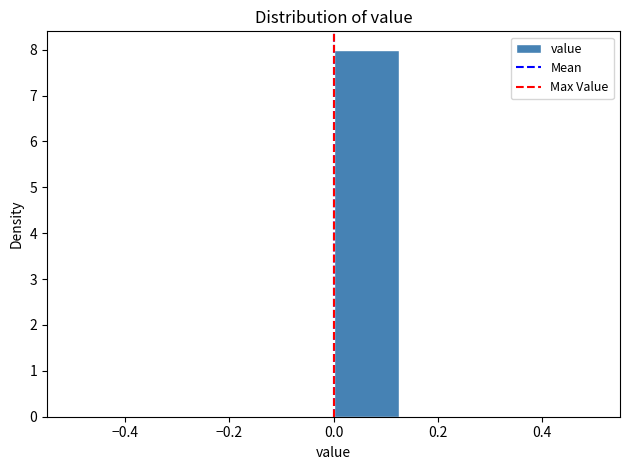

How tall is the bar that spans 0.000 to 0.125 on the x-axis? Neither the bar edges nor the heights are printed on the chart, so give them approximately, as read against the axes.

8